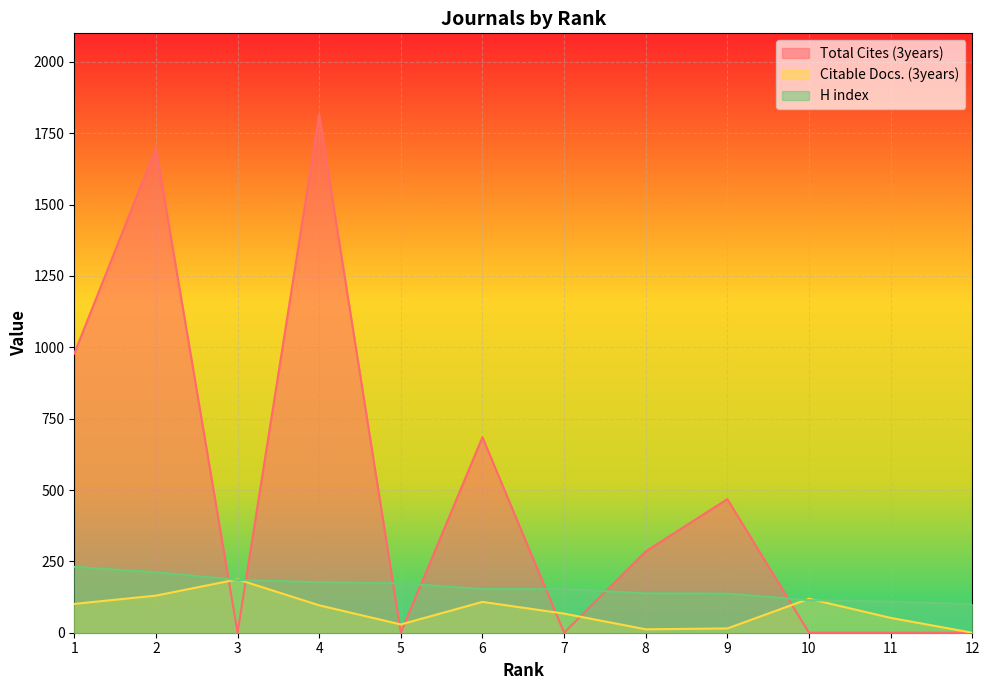

What is the difference between the maximum and minimum values in the H index series?

131